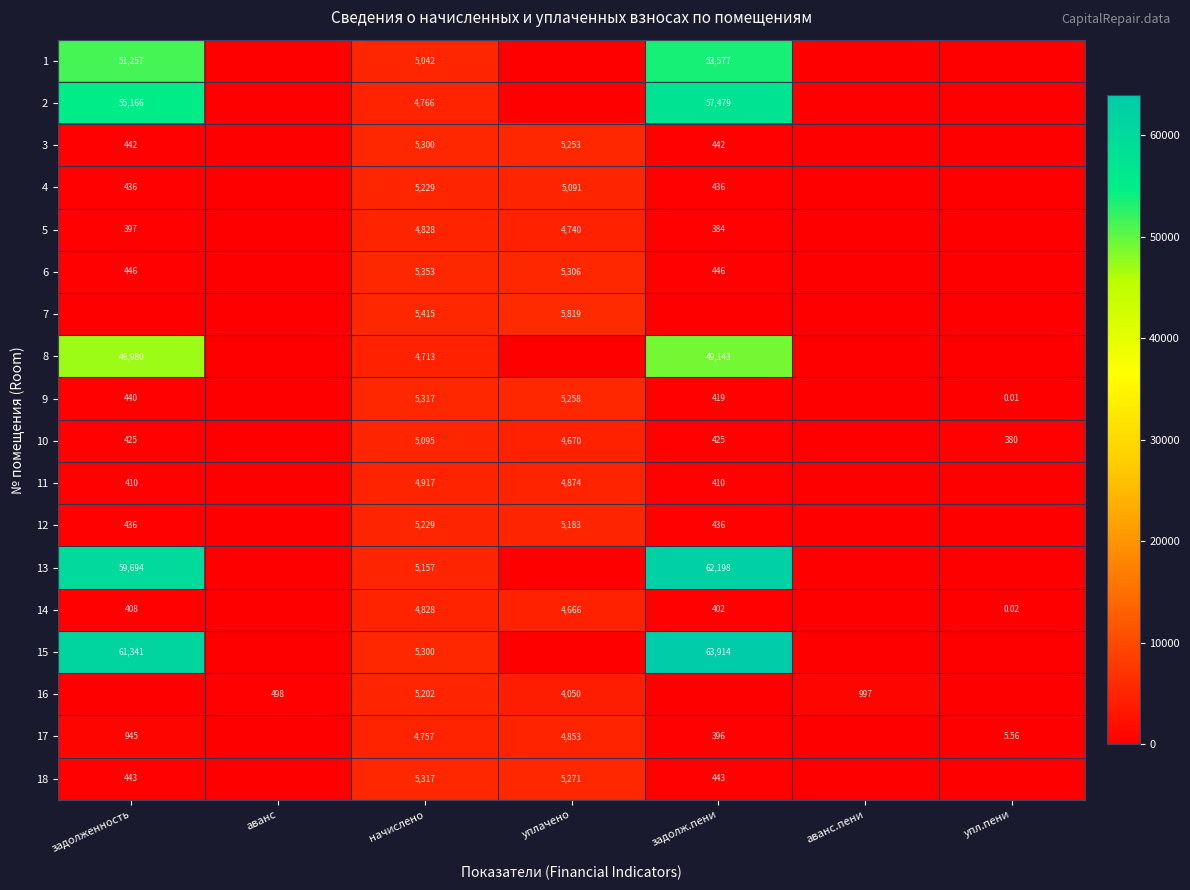

The 3 series shows 8893.9 at начислено. True or false?

False